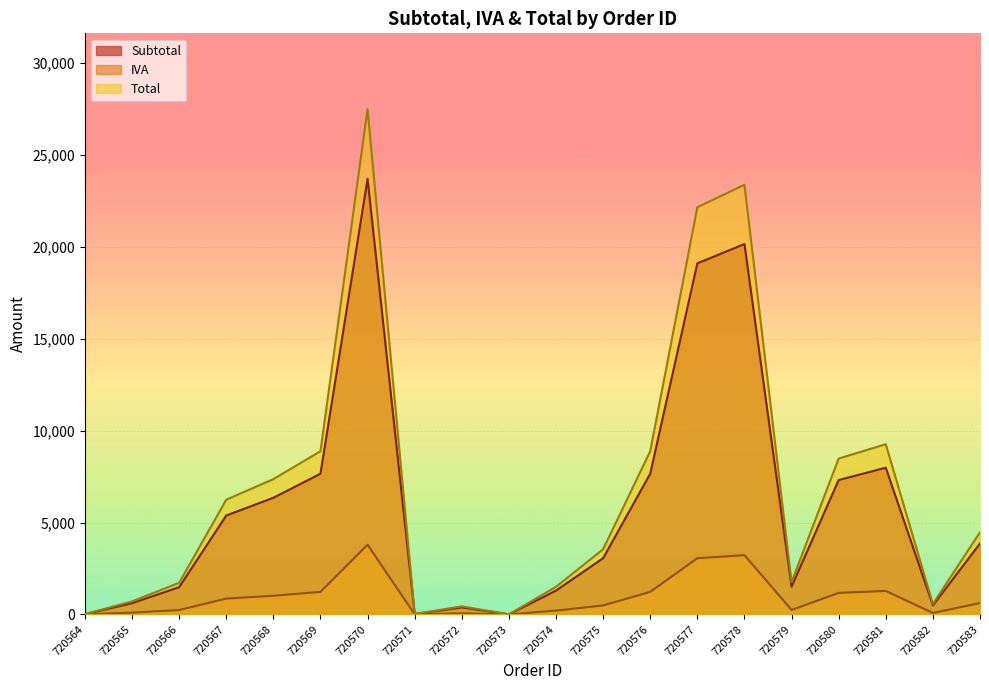

True or false: Subtotal and Total intersect in this chart.

False